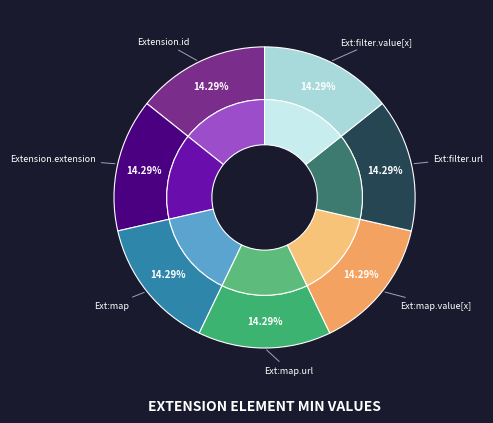

To the nearest percent, what portion does Extension.extension:map represent?

14%